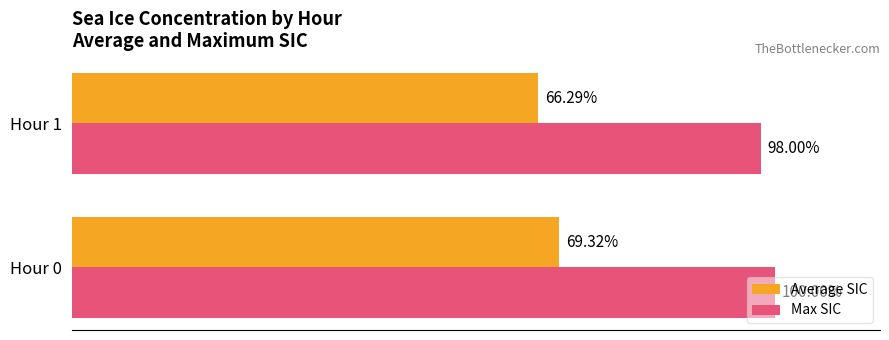

What are all the series names shown in the legend?

Average SIC, Max SIC